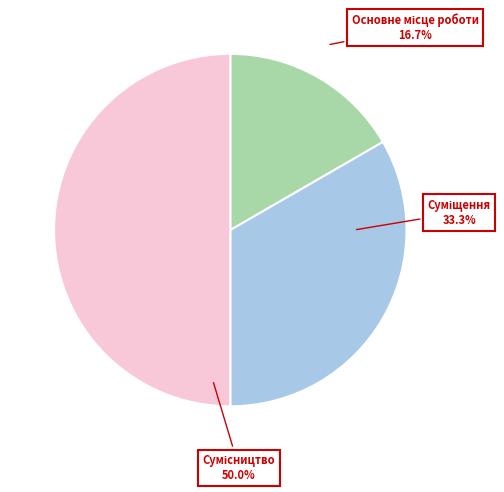

Which slice is the largest?

Сумісництво